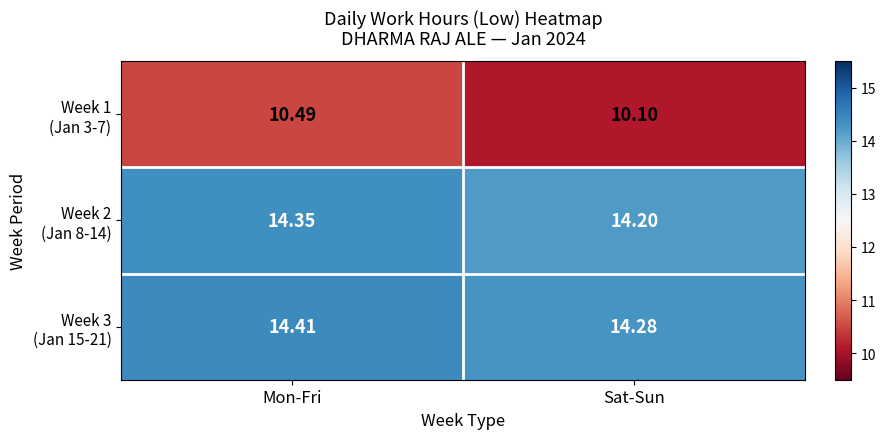

Which label corresponds to the smallest value in the chart?

Sat-Sun